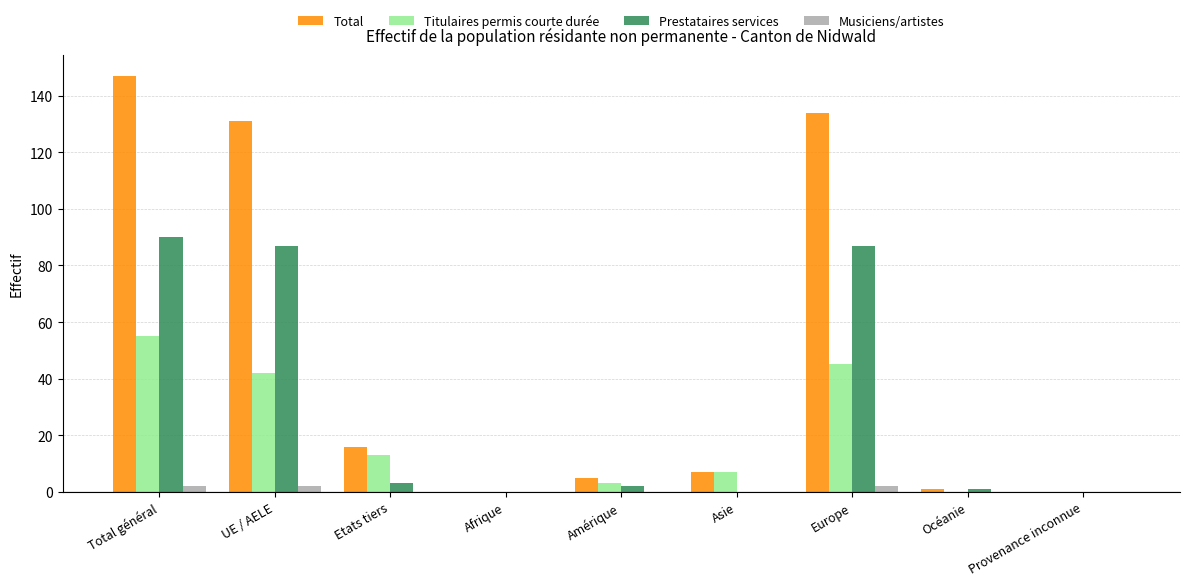

Which series has the largest total across all categories?

Total